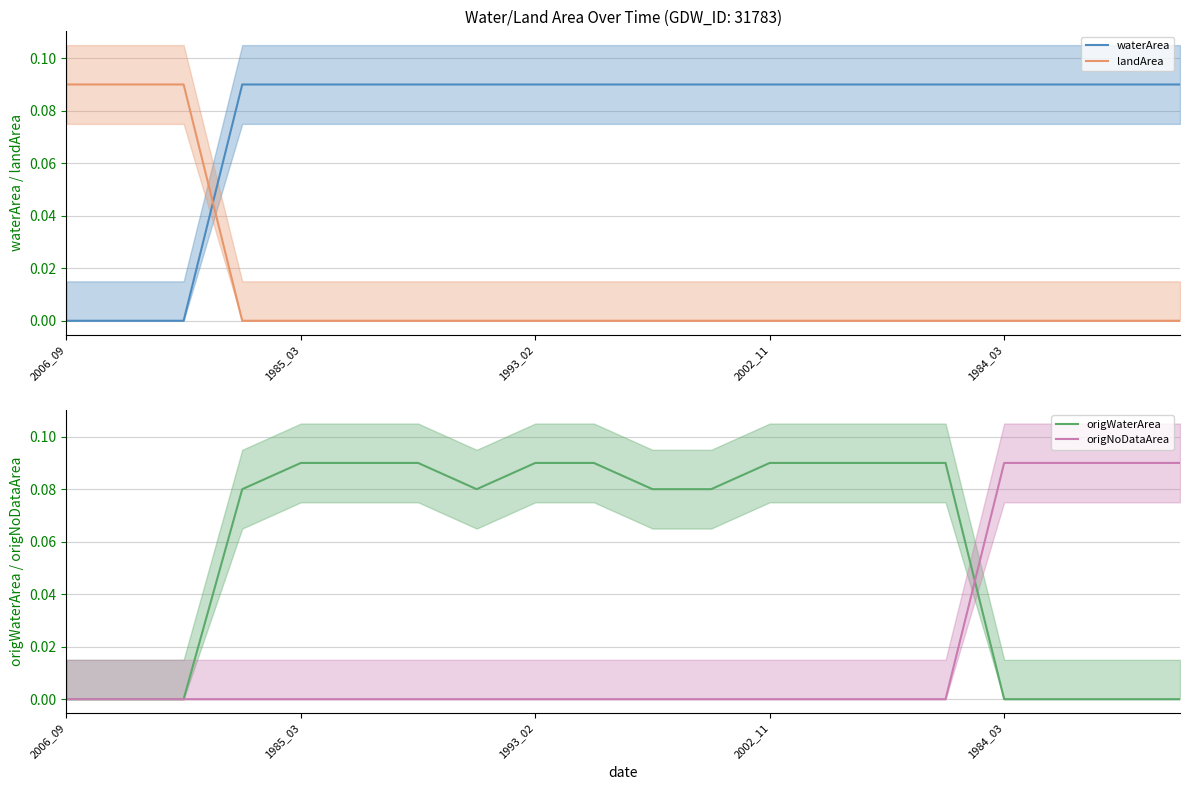

How many times do waterArea and landArea cross each other?

1